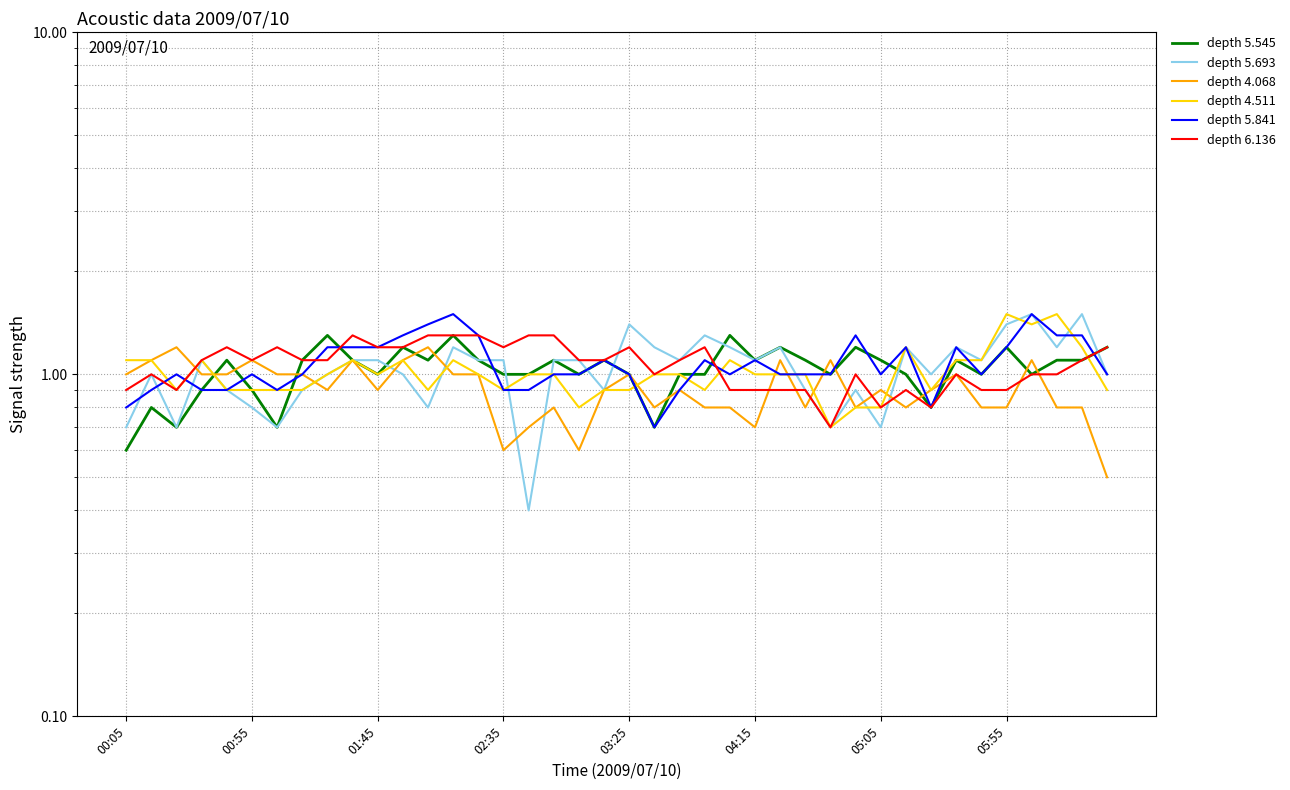

What is the approximate value of depth 5.693 at 33?

1.2